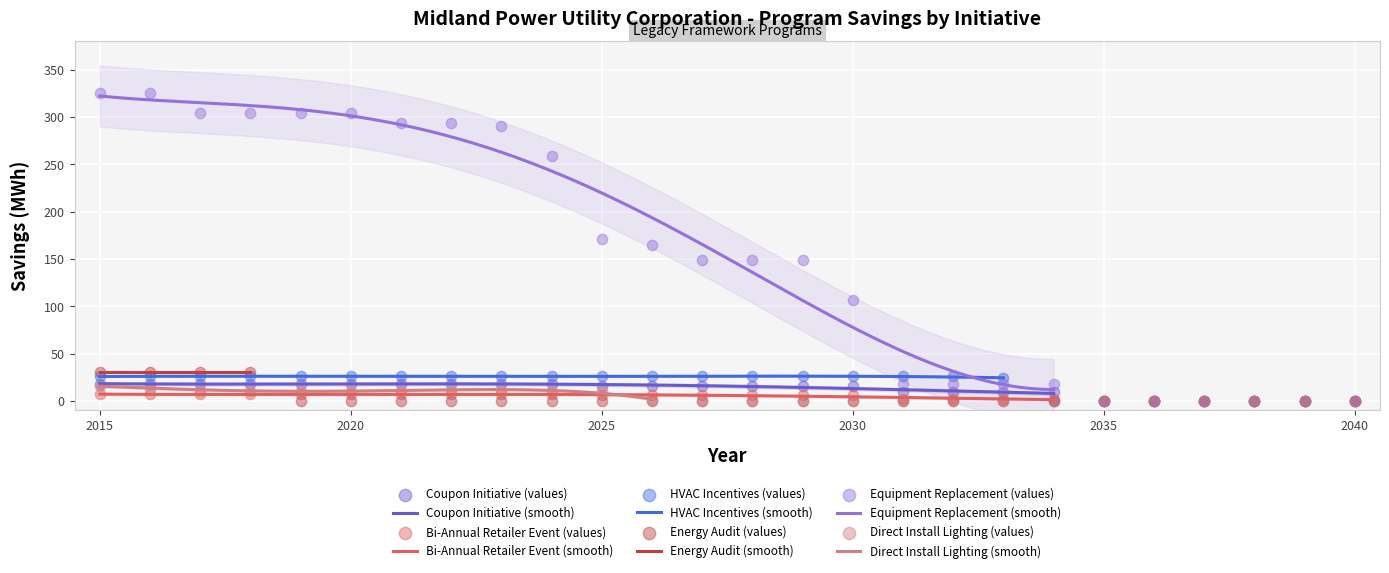

What are all the series names shown in the legend?

Coupon Initiative, Bi-Annual Retailer Event, HVAC Incentives, Energy Audit, Equipment Replacement, Direct Install Lighting